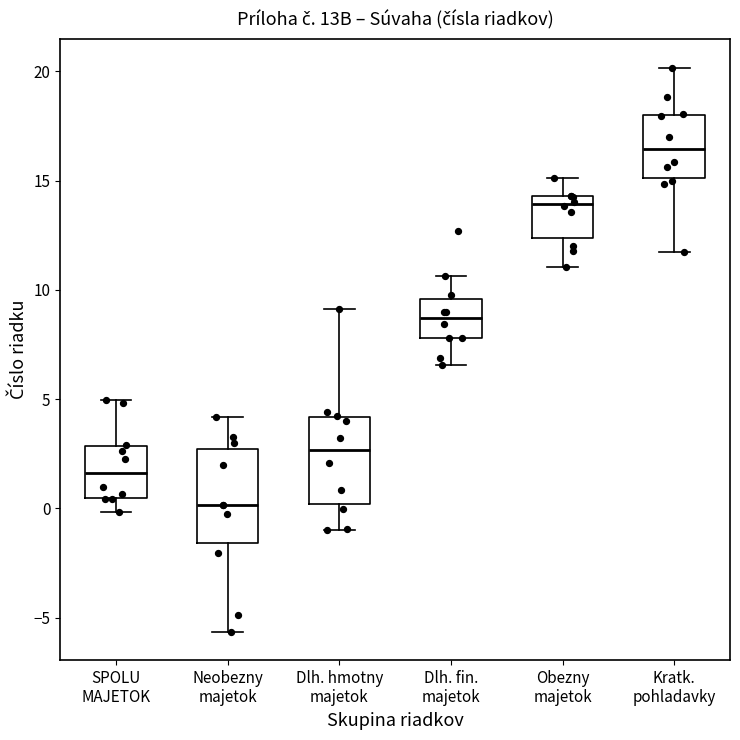

Reading left to right, read every box against the y-axis: the position of its median line, the range the box covers, and the ends of its whiskers. The values are not printed on the chart, so give them approximately, as read against the axis.

SPOLU MAJETOK: median 1.5, box 0.5 to 3.0, whiskers 0.0 to 5.0
Neobezny majetok: median 0.0, box -1.5 to 2.5, whiskers -5.5 to 4.0
Dlh. hmotny majetok: median 2.5, box 0.0 to 4.0, whiskers -1.0 to 9.0
Dlh. fin. majetok: median 8.5, box 8.0 to 9.5, whiskers 6.5 to 10.5
Obezny majetok: median 14.0, box 12.5 to 14.5, whiskers 11.0 to 15.0
Kratk. pohladavky: median 16.5, box 15.0 to 18.0, whiskers 11.5 to 20.0